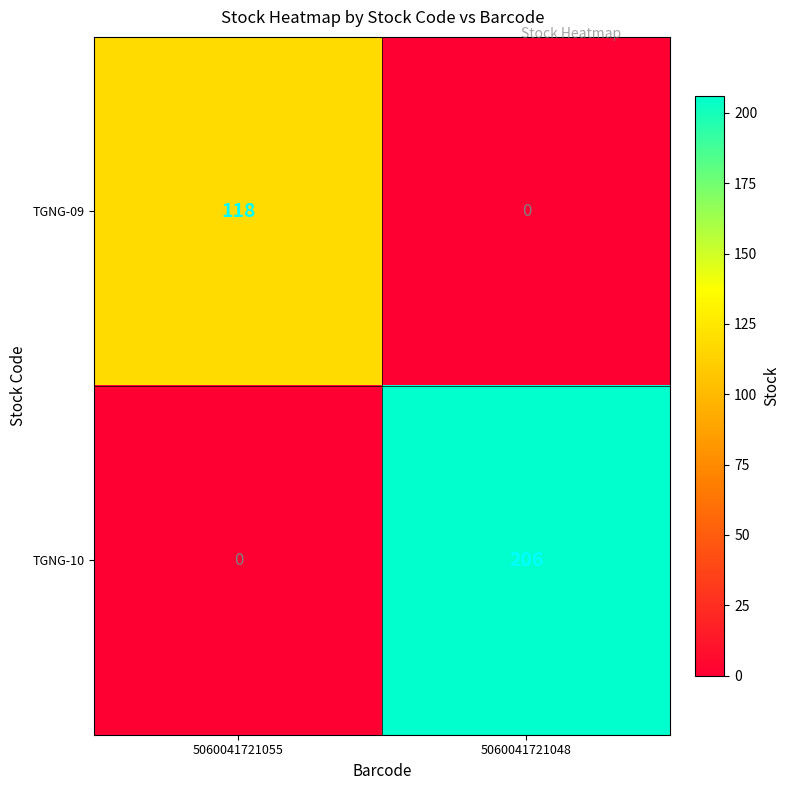

What value does the TGNG-10 series have at 5060041721048, to the nearest 5?

205